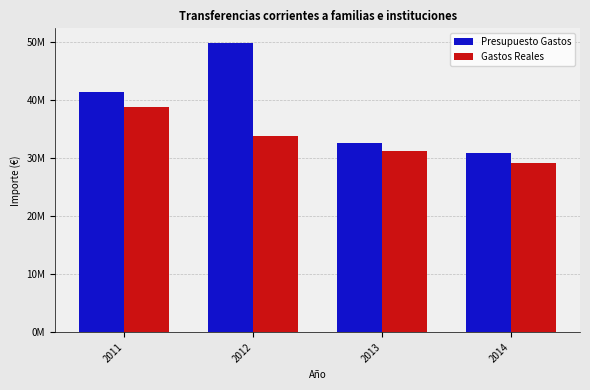

Reading left to right, what are all the values shown in this chart?

Presupuesto Gastos: 41339150.5	49793754.8	32595062.0	30763970.0
Gastos Reales: 38685535.2	33761685.0	31262113.5	29060138.6